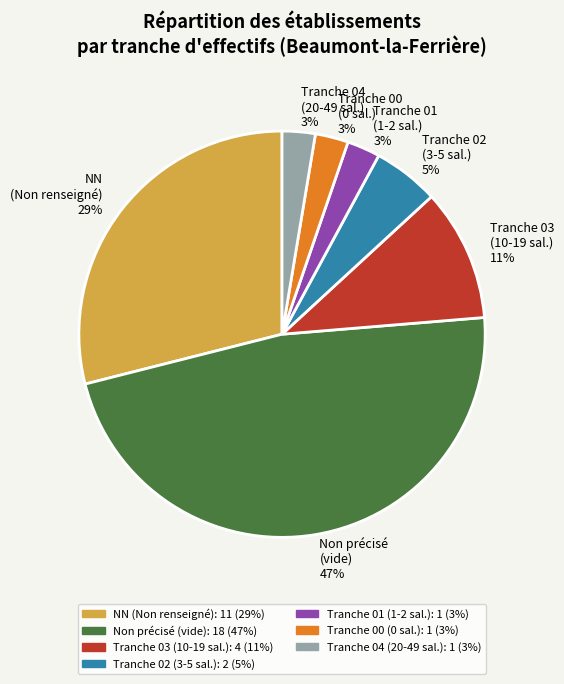

What is the largest slice in the pie chart?

Non précisé (vide)